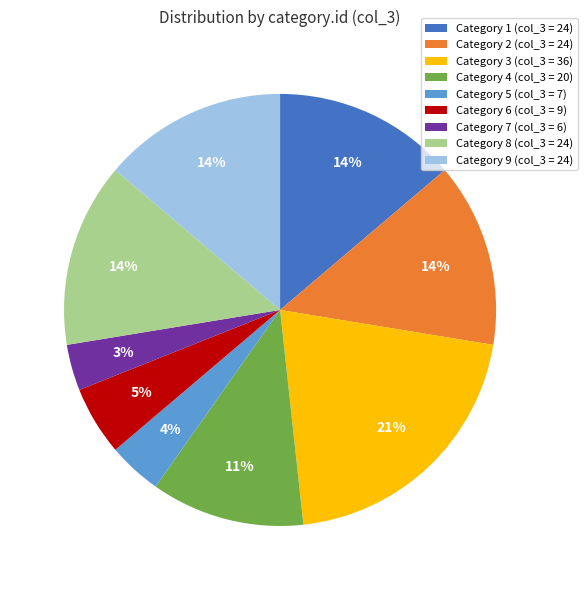

Is there a majority slice in this chart?

No